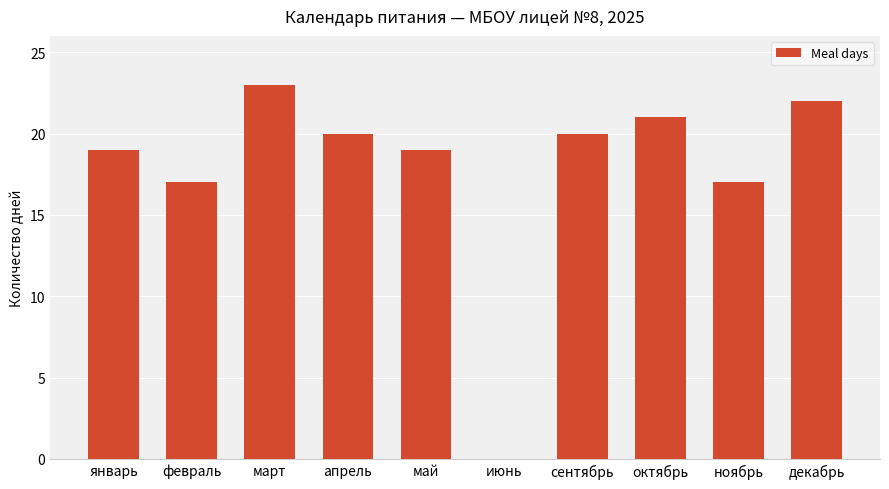

What is the average value?

18